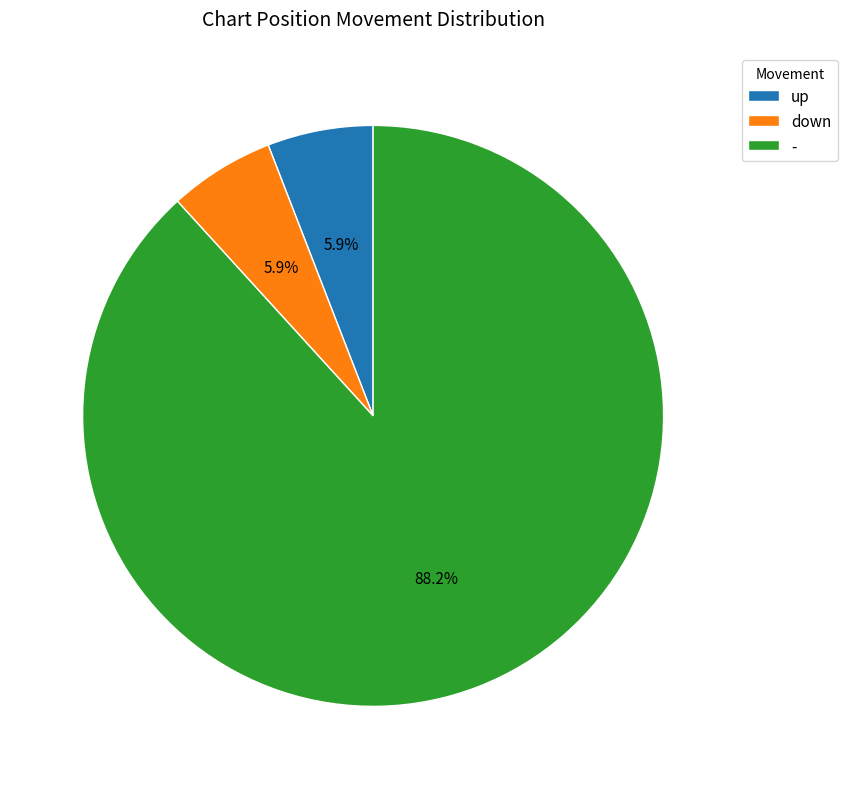

To the nearest percent, what percentage of the pie is -?

88%